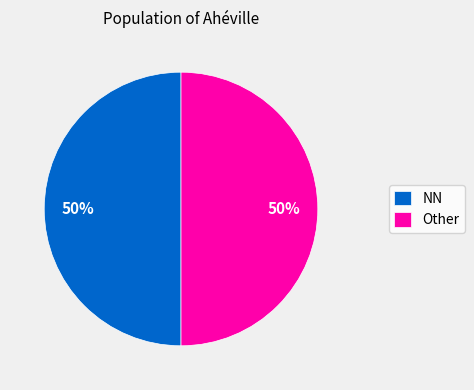

To the nearest percent, what percentage of the pie is Other?

50%